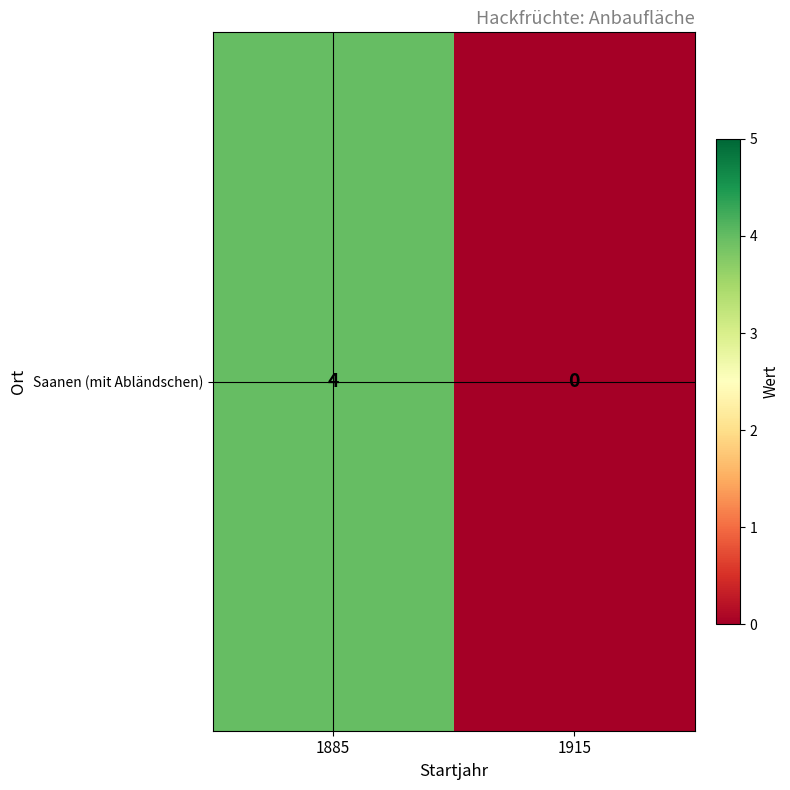

At which category does the chart reach its peak across all series?

1885